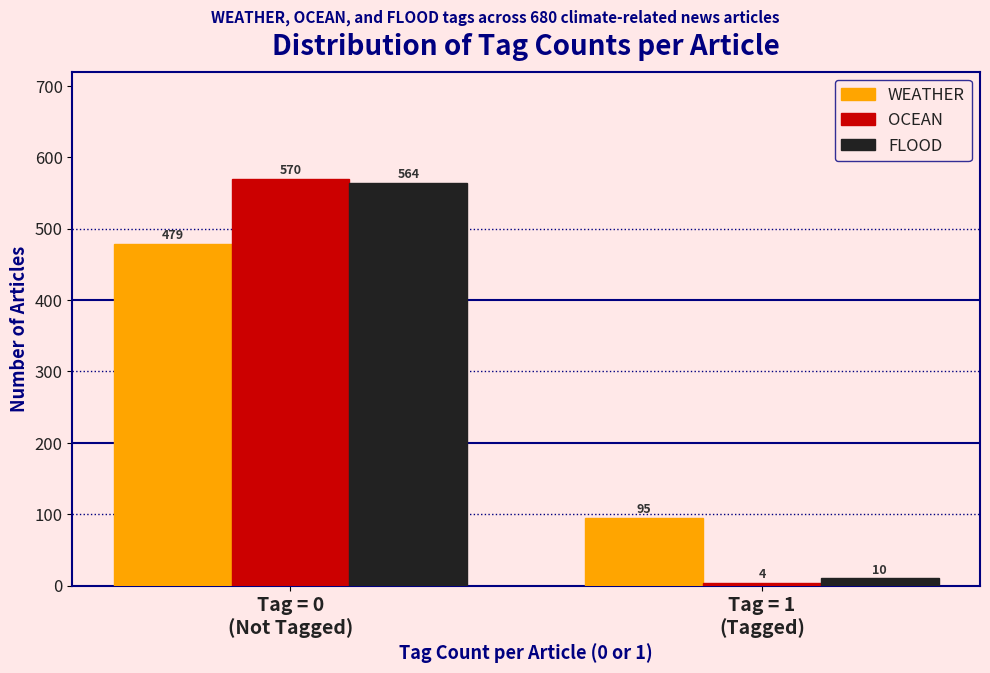

Reading left to right, extract all data points from this chart.

WEATHER: 479	95
OCEAN: 570	4
FLOOD: 564	10